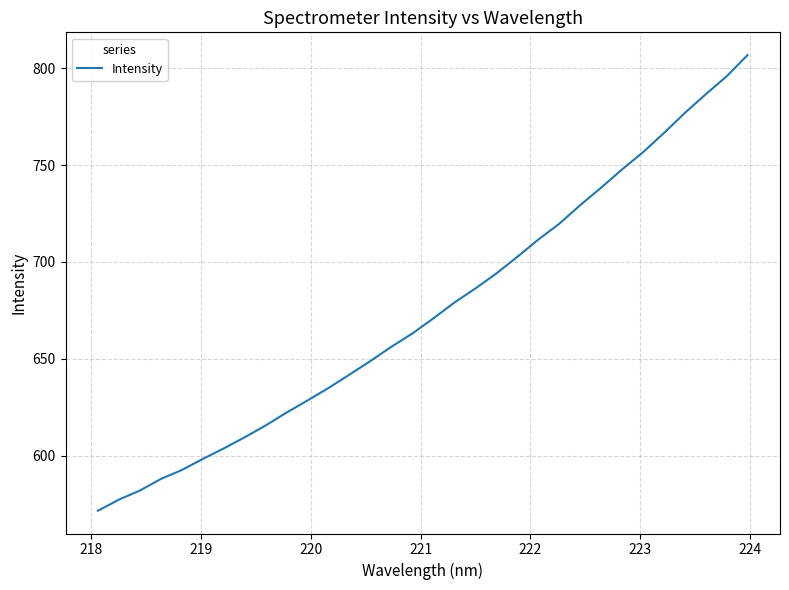

What is the smallest value displayed?

571.5